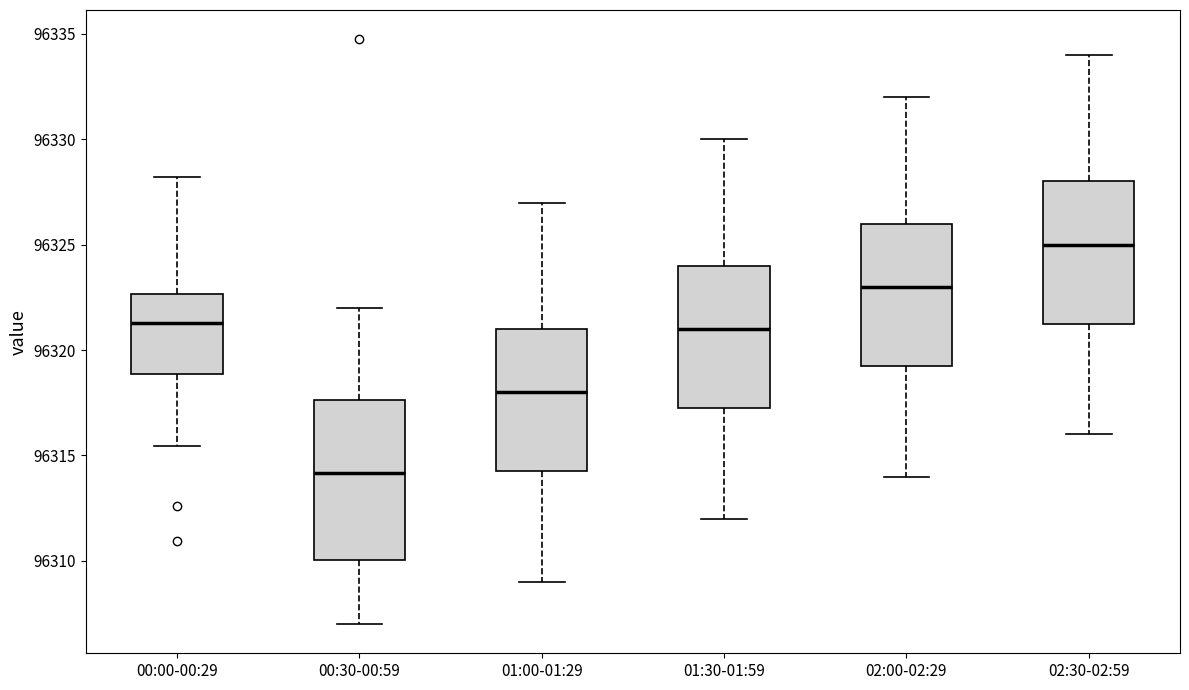

Where is the upper edge of the box for 02:30-02:59 on the y-axis? The values are not printed on the chart, so give them approximately, as read against the axis.

96328.0